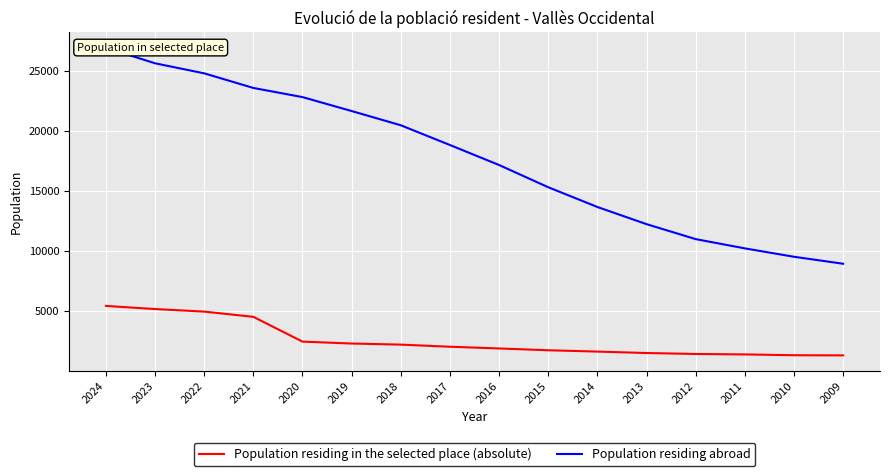

Which label corresponds to the largest value in the chart?

2024